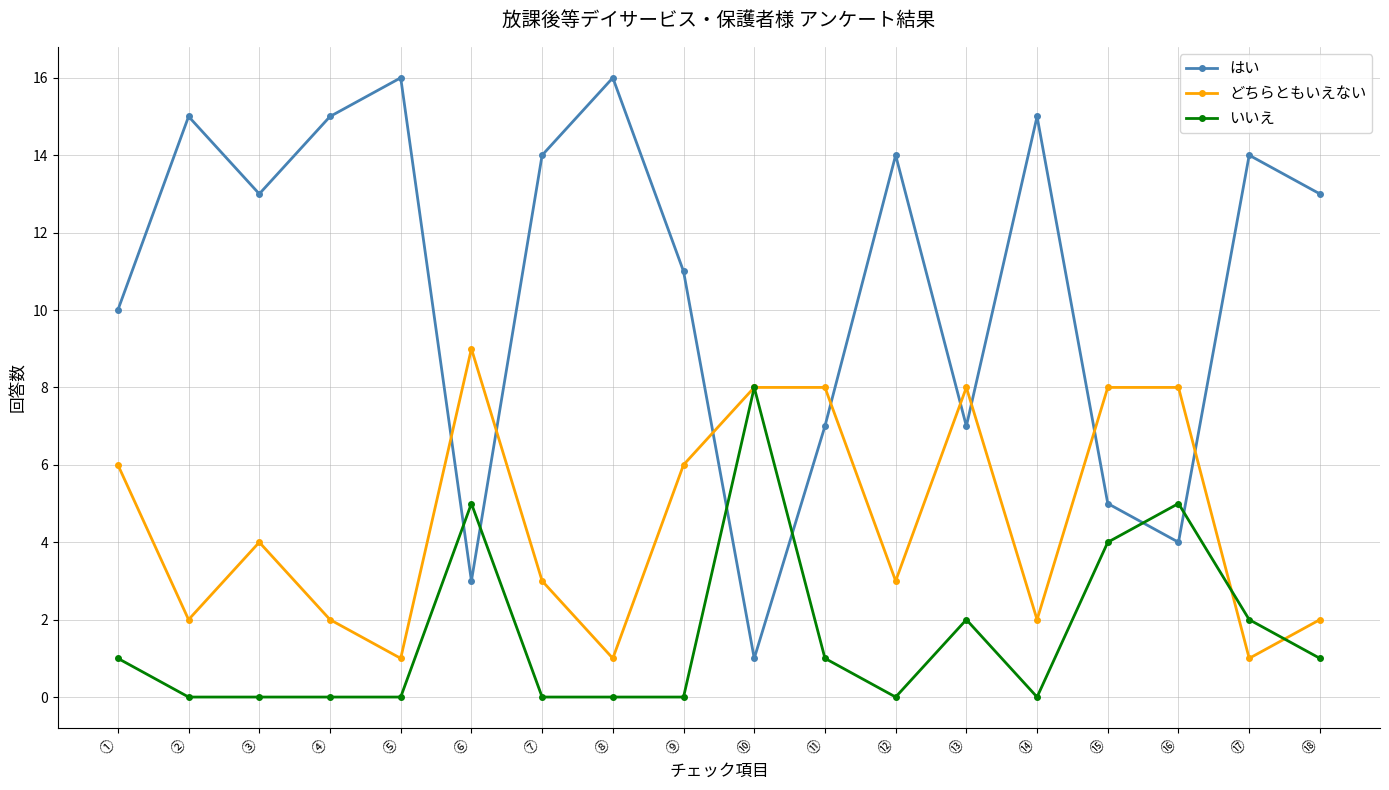

What are all the series names shown in the legend?

はい, どちらともいえない, いいえ